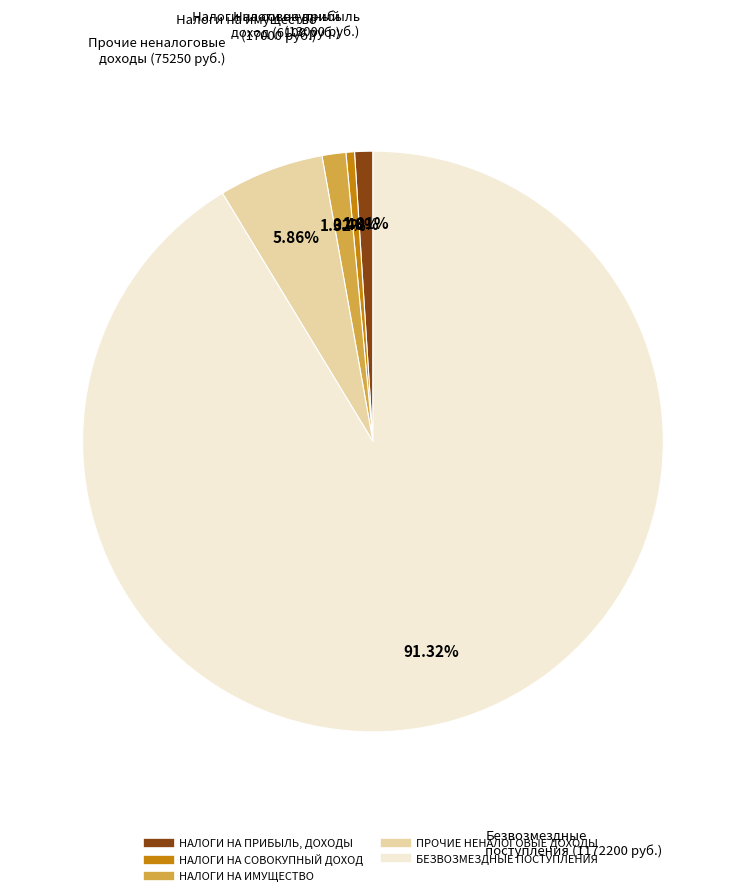

Between НАЛОГИ НА СОВОКУПНЫЙ ДОХОД and НАЛОГИ НА ИМУЩЕСТВО, which is larger?

НАЛОГИ НА ИМУЩЕСТВО